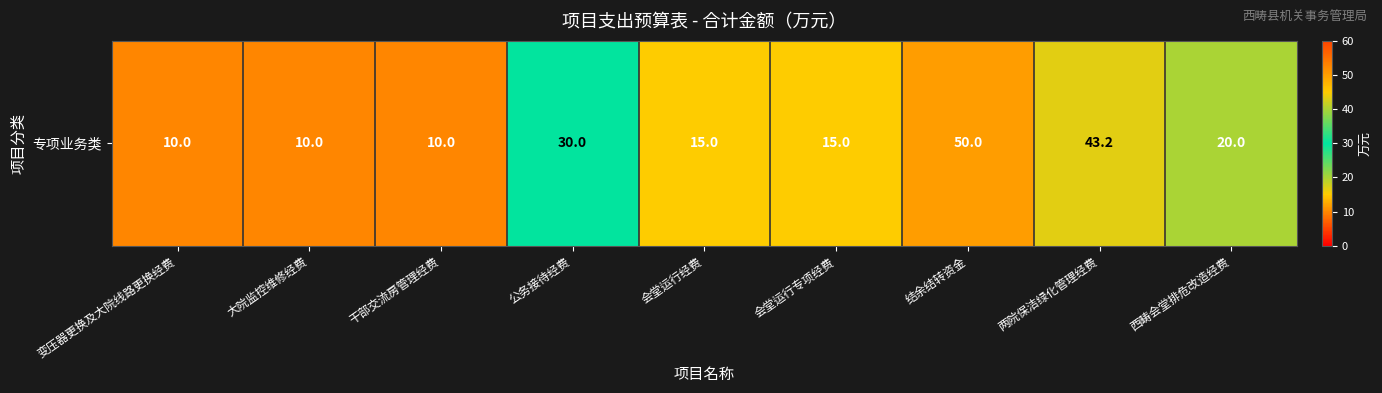

Reading right to left, list all the values displayed in this chart.

20.0	43.2	50.0	15.0	15.0	30.0	10.0	10.0	10.0